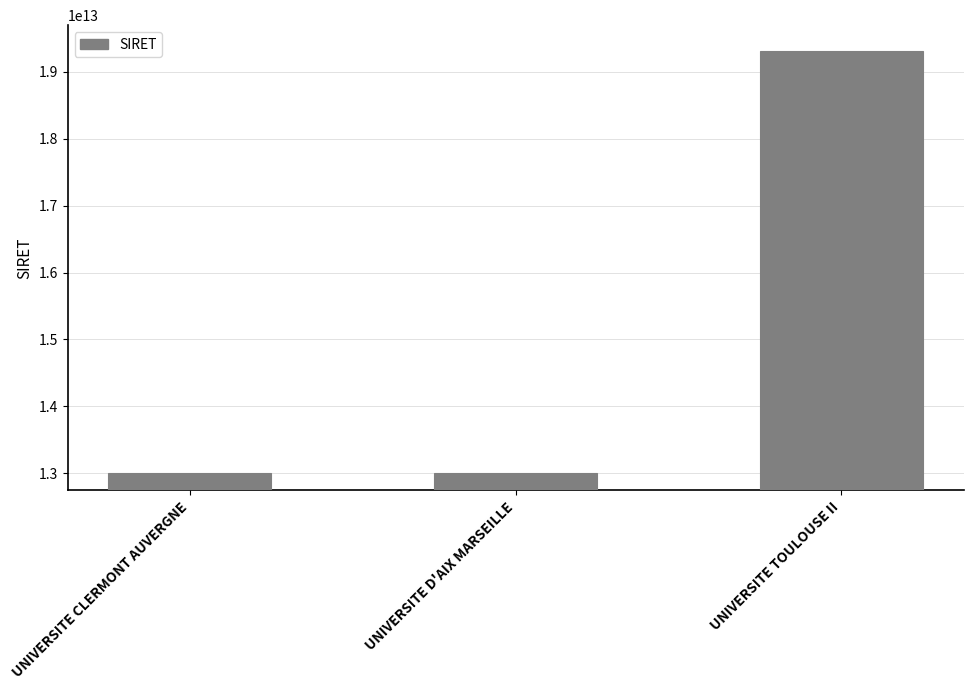

What is the approximate value at UNIVERSITE CLERMONT AUVERGNE?

13002806100013